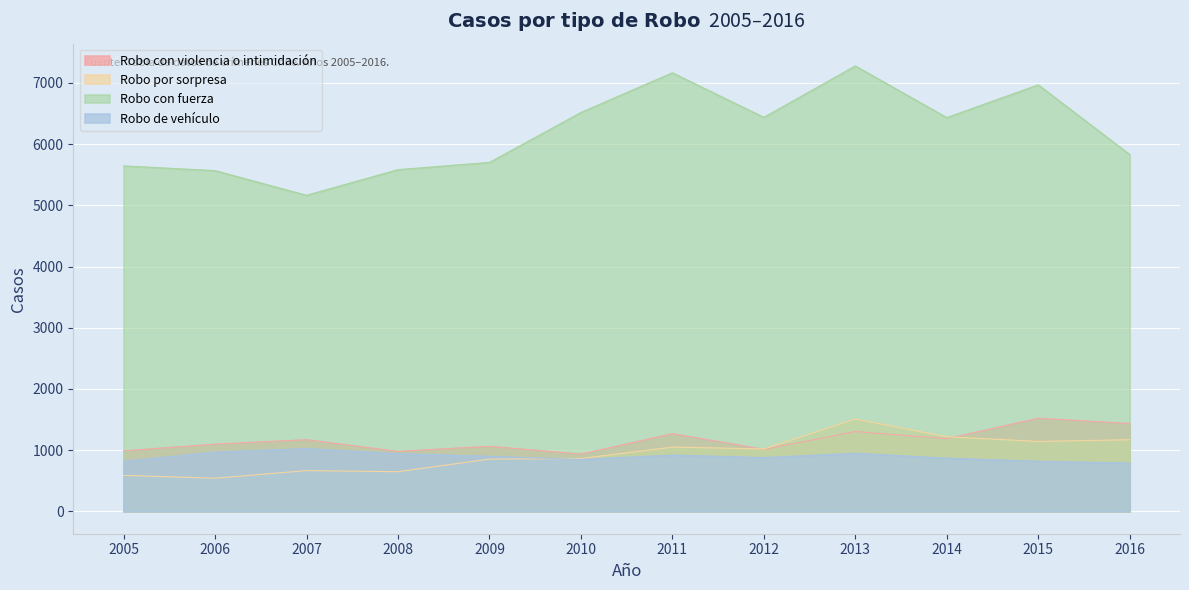

Is the value of Robo con fuerza at 2005 greater than the value of Robo por sorpresa at 2014?

Yes